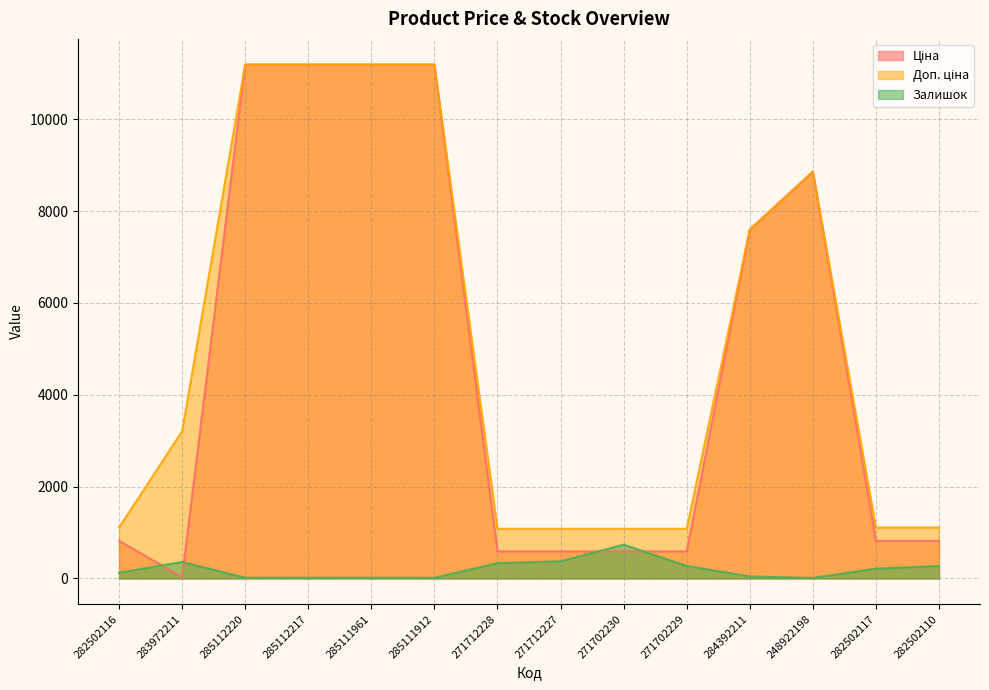

After their last crossing, which series has the higher values: Ціна or Залишок?

Ціна